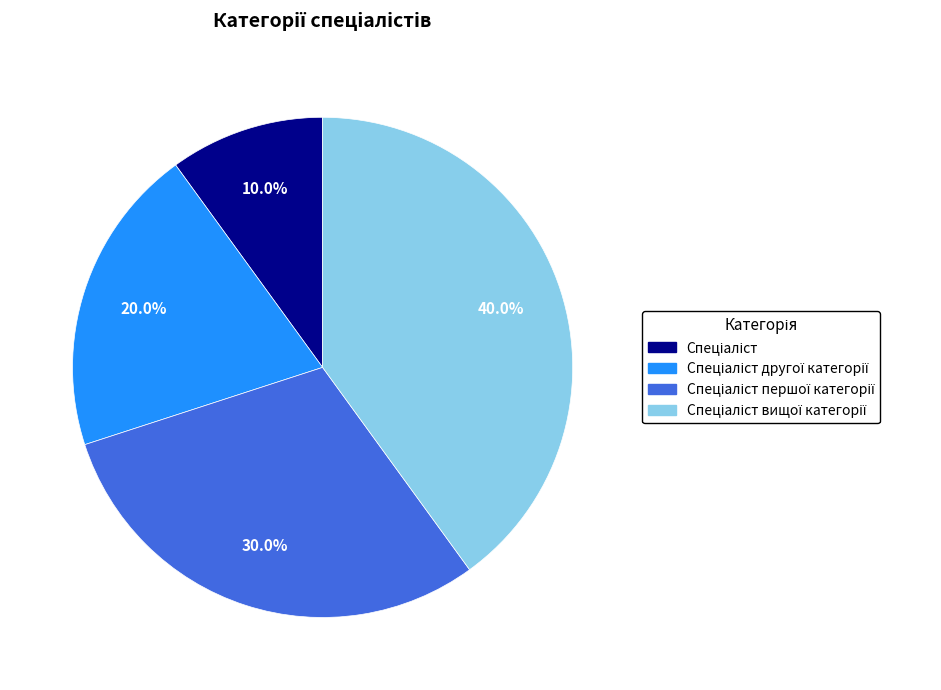

Is there a majority slice in this chart?

No